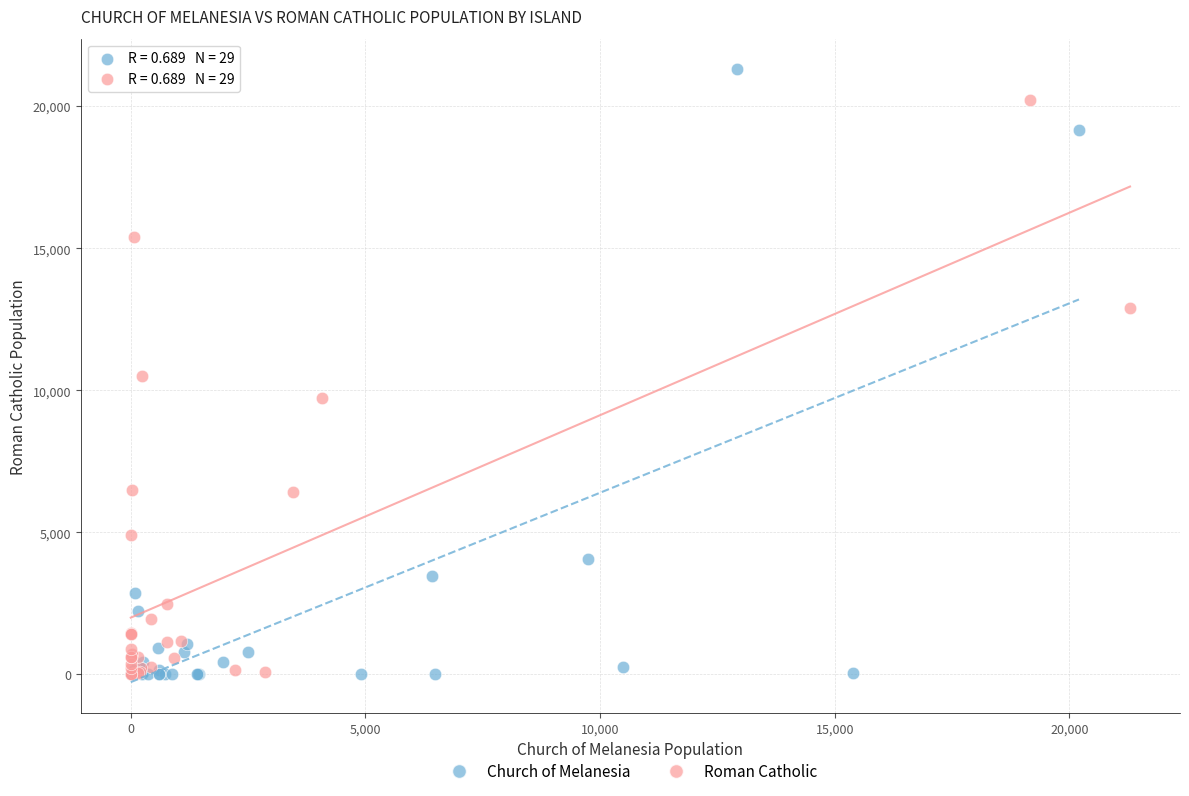

Which series has the widest spread of Y values?

Church of Melanesia